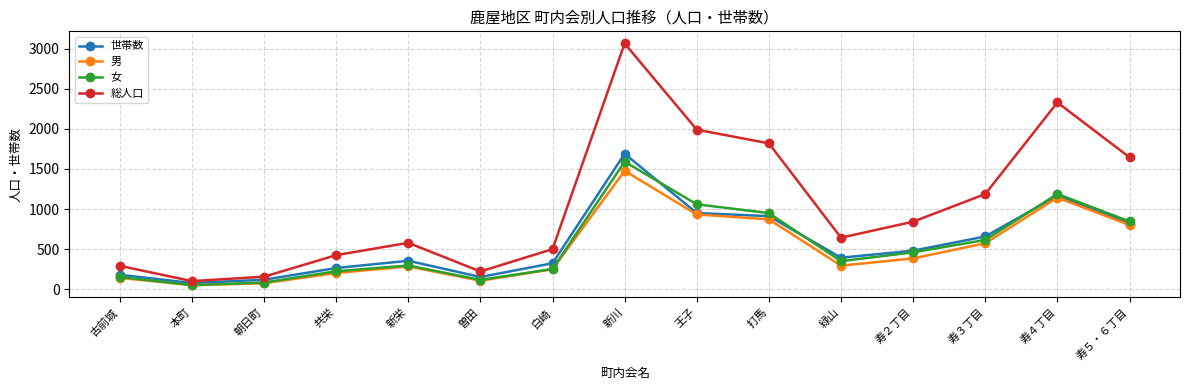

Is the value of 総人口 at 打馬 greater than the value of 女 at 新川?

Yes